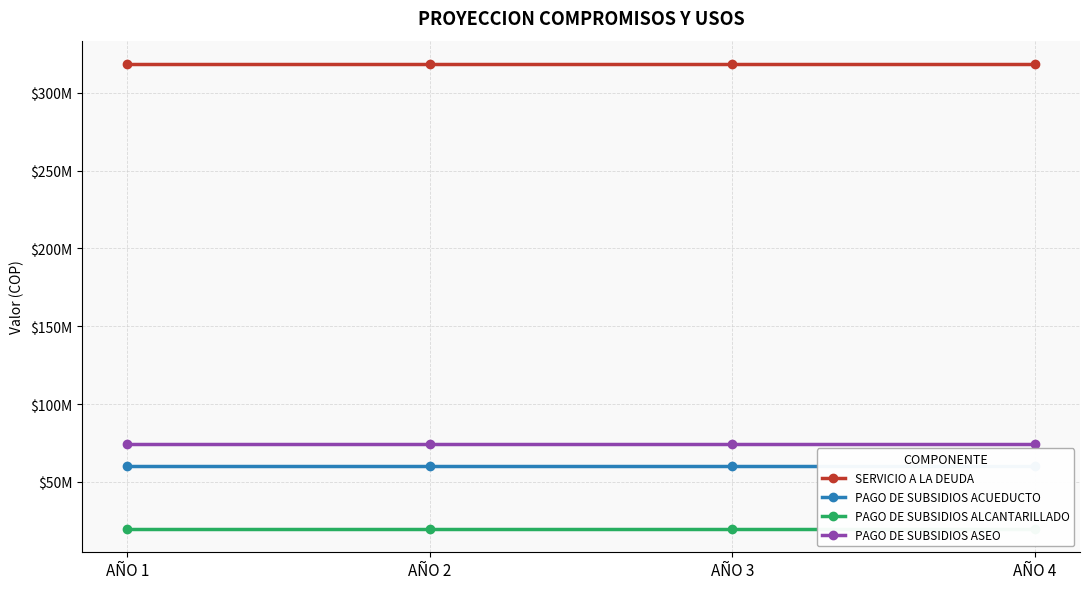

Is it true that PAGO DE SUBSIDIOS ACUEDUCTO equals 60161802 at AÑO 4?

True